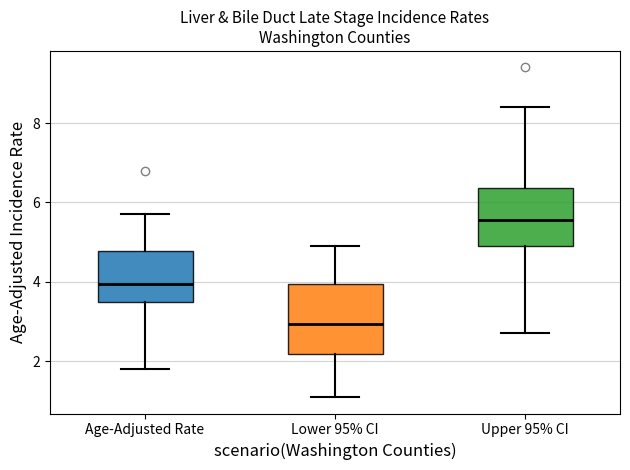

Reading left to right, read every box against the y-axis: the position of its median line, the range the box covers, and the ends of its whiskers. The values are not printed on the chart, so give them approximately, as read against the axis.

Age-Adjusted Rate: median 4.0, box 3.6 to 4.8, whiskers 1.8 to 5.8
Lower 95% CI: median 3.0, box 2.2 to 4.0, whiskers 1.2 to 5.0
Upper 95% CI: median 5.6, box 5.0 to 6.4, whiskers 2.8 to 8.4